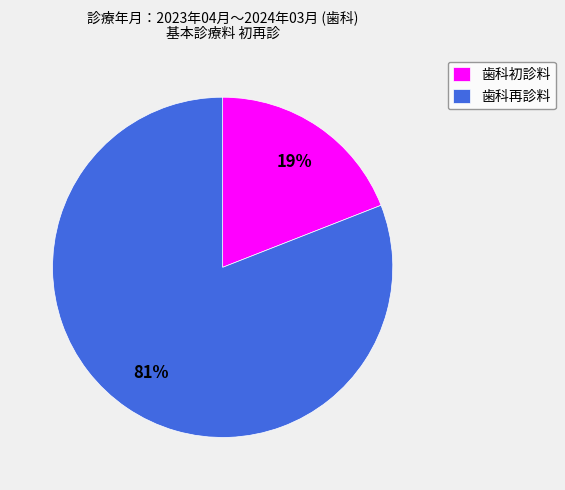

To the nearest percent, what portion does 歯科初診料 represent?

19%